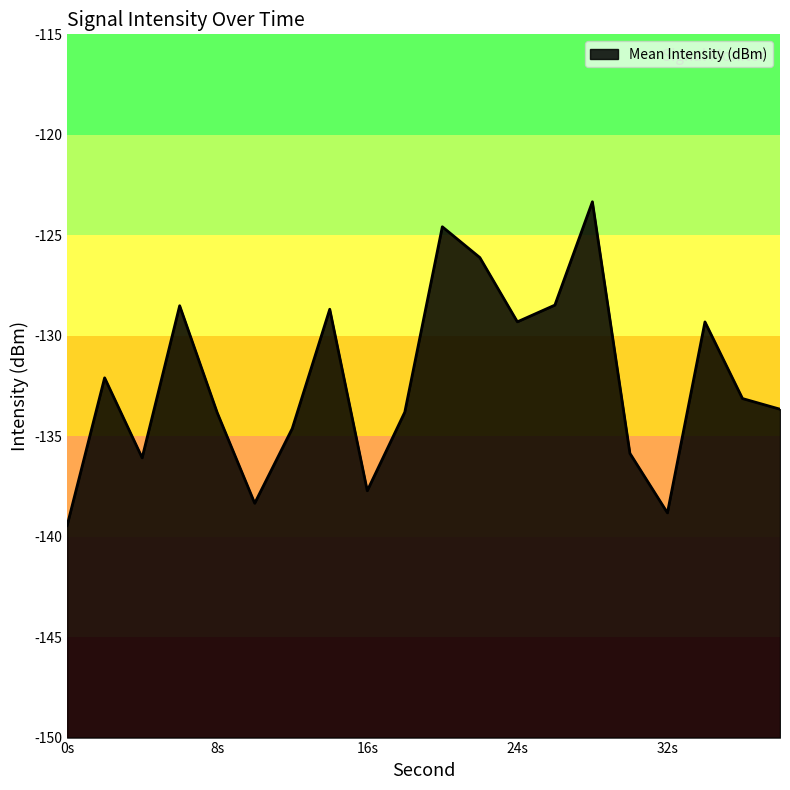

What is the smallest value displayed?

-139.5